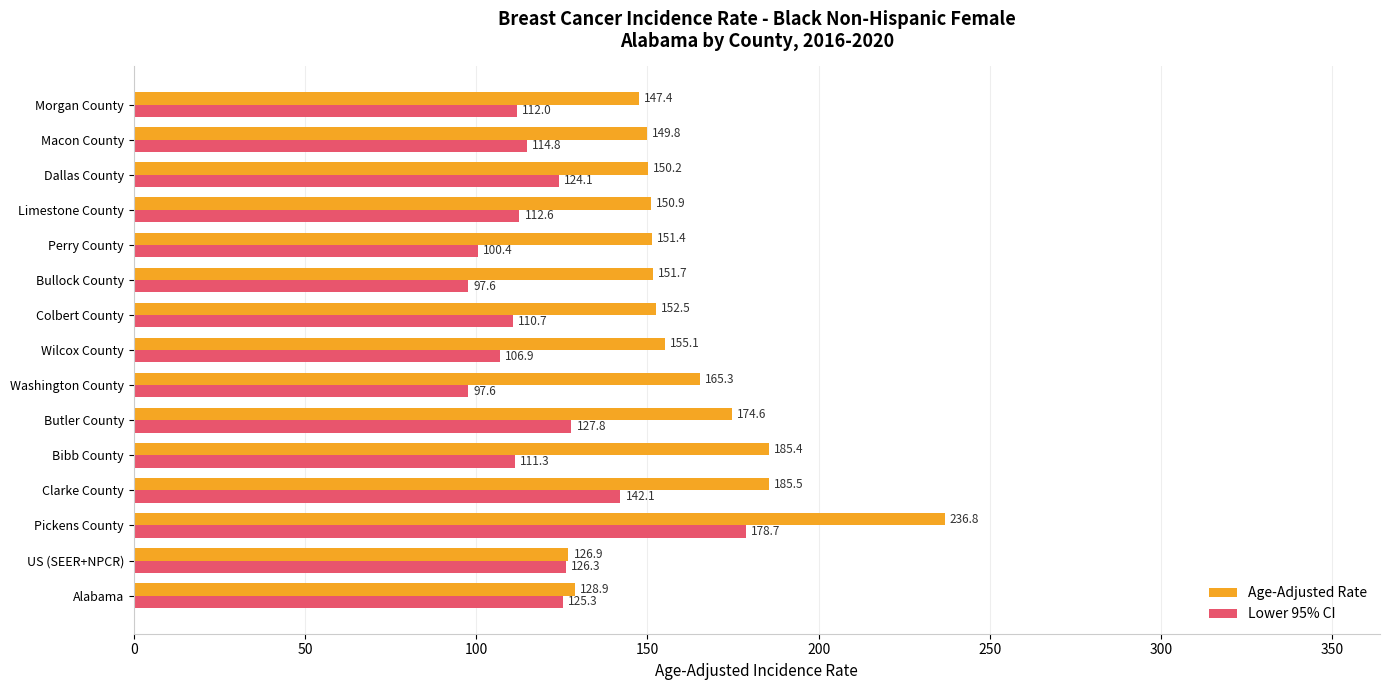

Rank the series by their average value, from lowest to highest.

Lower 95% CI, Age-Adjusted Rate